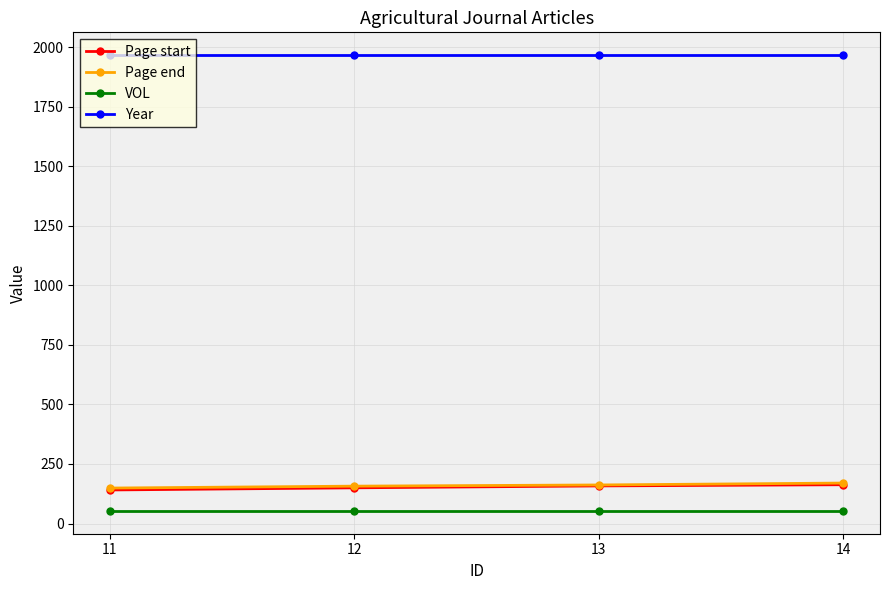

Does the chart have visible grid lines?

Yes